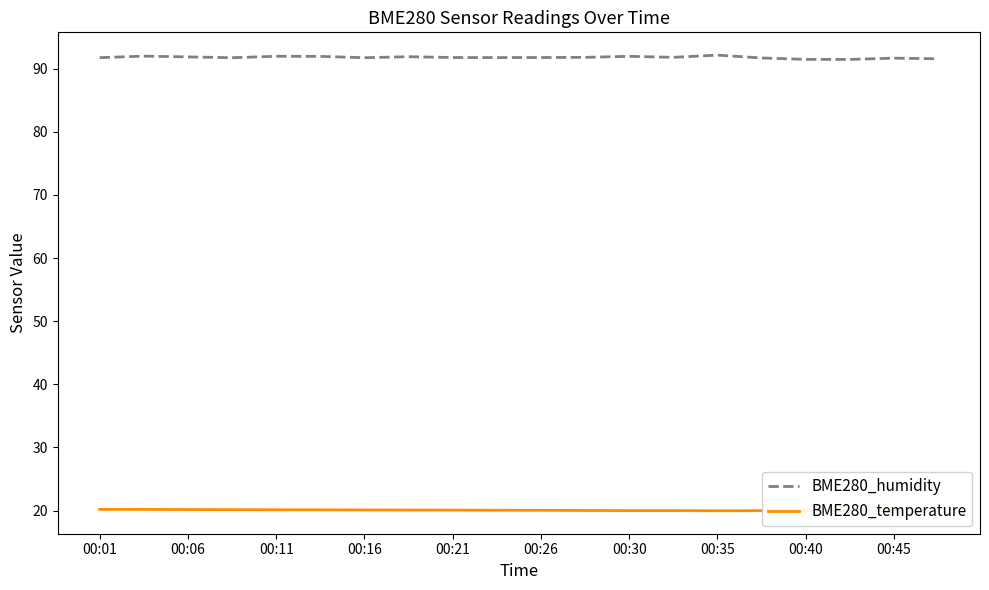

Is this an area chart (filled region under the line)?

No